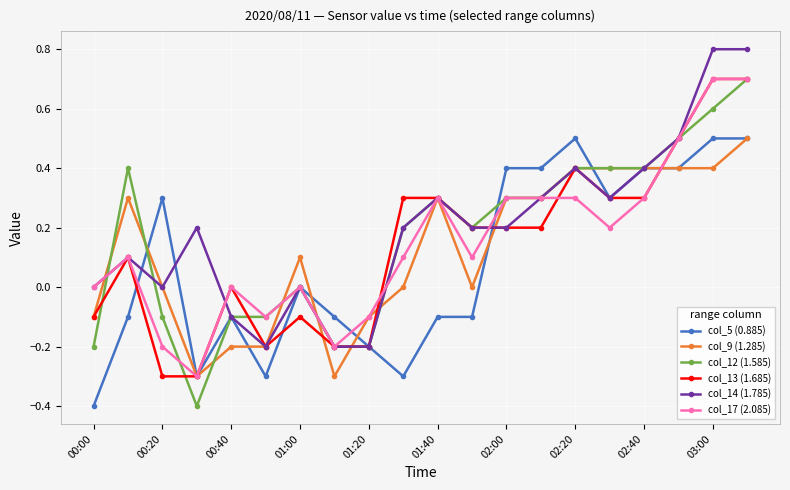

What is the value of the col_9 (1.285) point at the 9th from the left?

-0.1